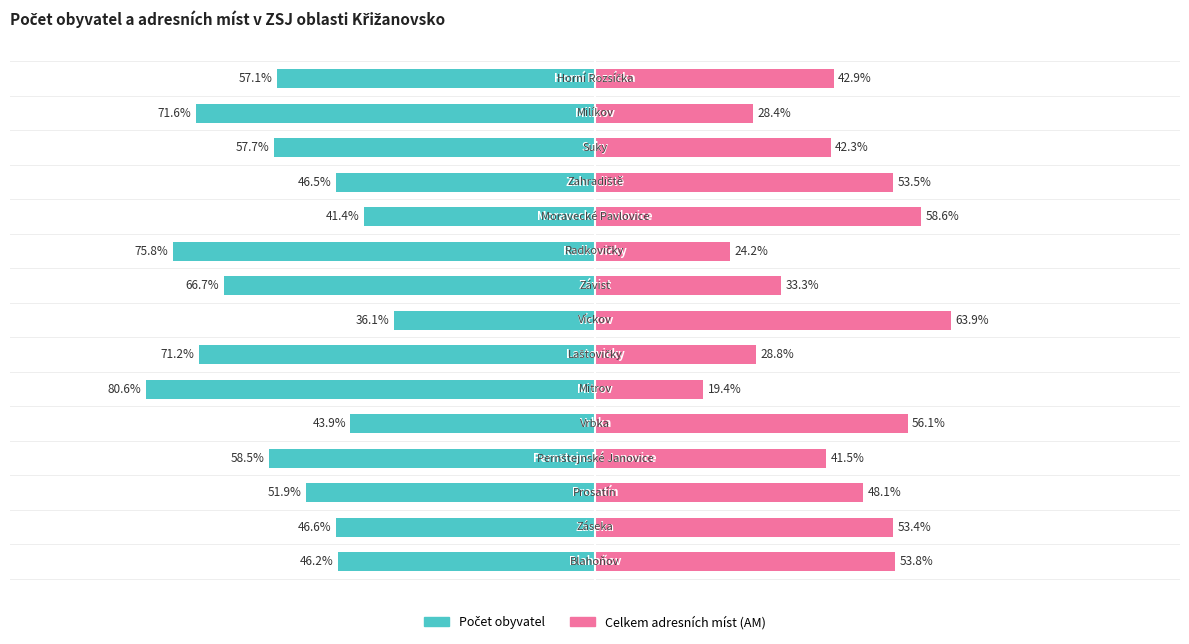

Reading right to left, list all the values displayed in this chart.

Počet obyvatel: 14=-57.1	13=-71.6	12=-57.7	11=-46.5	10=-41.4	9=-75.8	8=-66.7	7=-36.1	6=-71.2	5=-80.6	4=-43.9	3=-58.5	2=-51.9	1=-46.6	0=-46.2
Celkem adresních míst (AM): 14=42.9	13=28.4	12=42.3	11=53.5	10=58.6	9=24.2	8=33.3	7=63.9	6=28.8	5=19.4	4=56.1	3=41.5	2=48.1	1=53.4	0=53.8